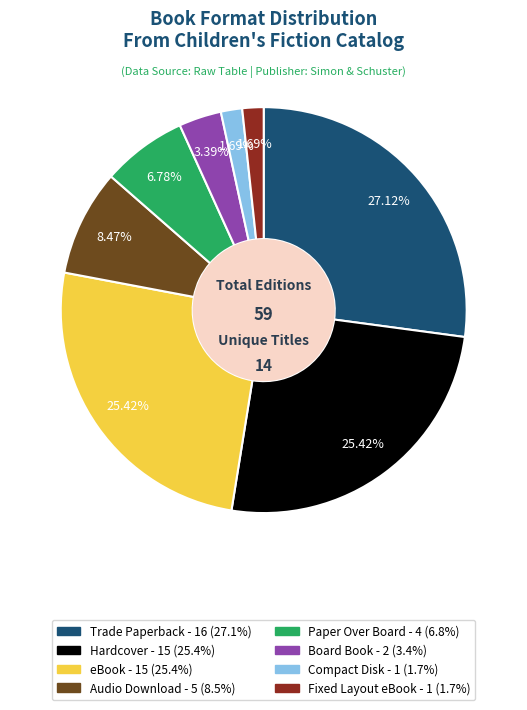

Is it true that Audio Download is 1% of the pie?

False